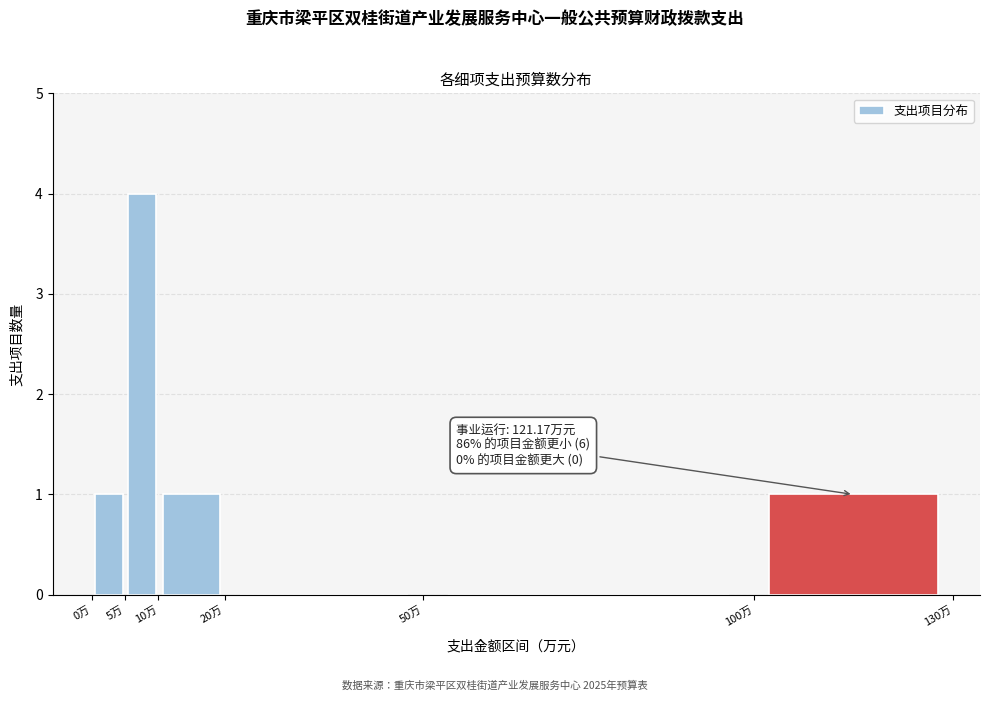

Which range on the x-axis has the tallest bar?

5 to 10